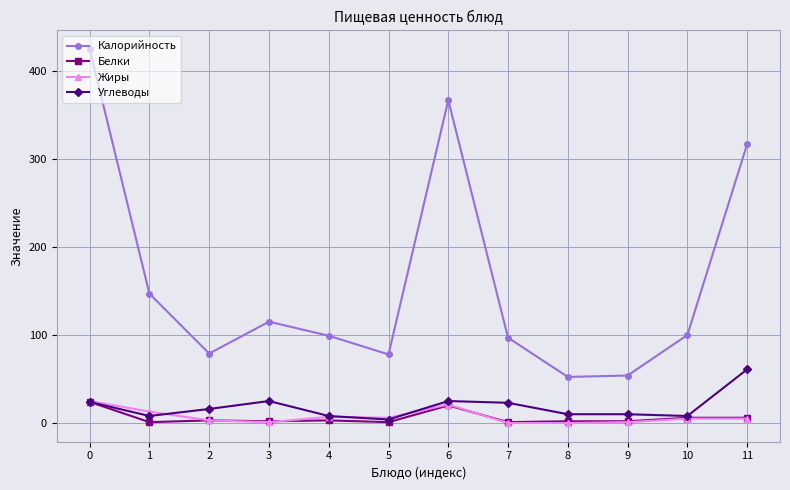

Where is the first local maximum for Калорийность?

3